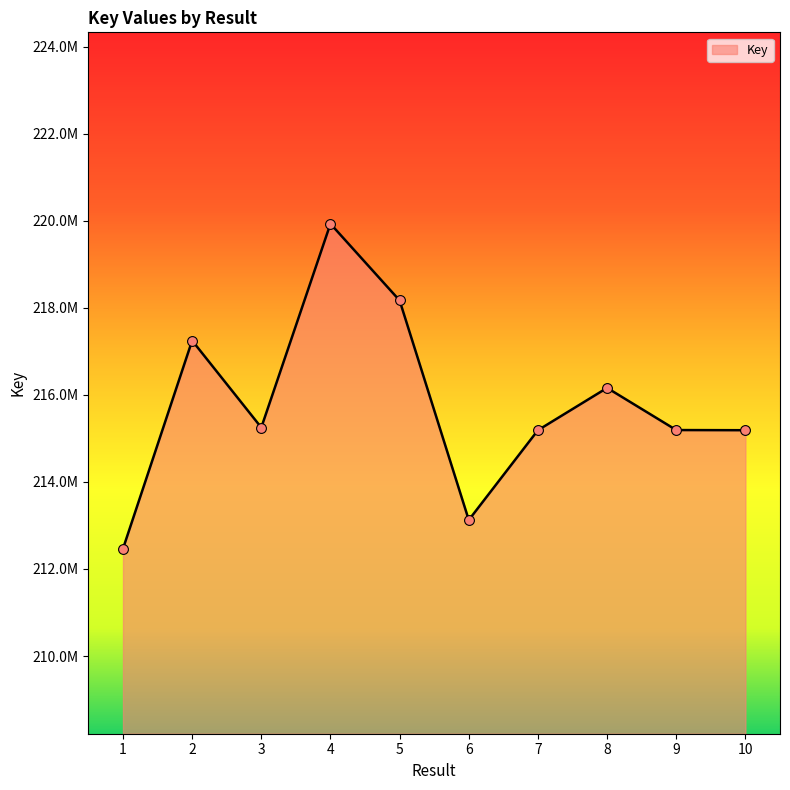

Approximately how many times larger is the value at 7 compared to 1?

1.0